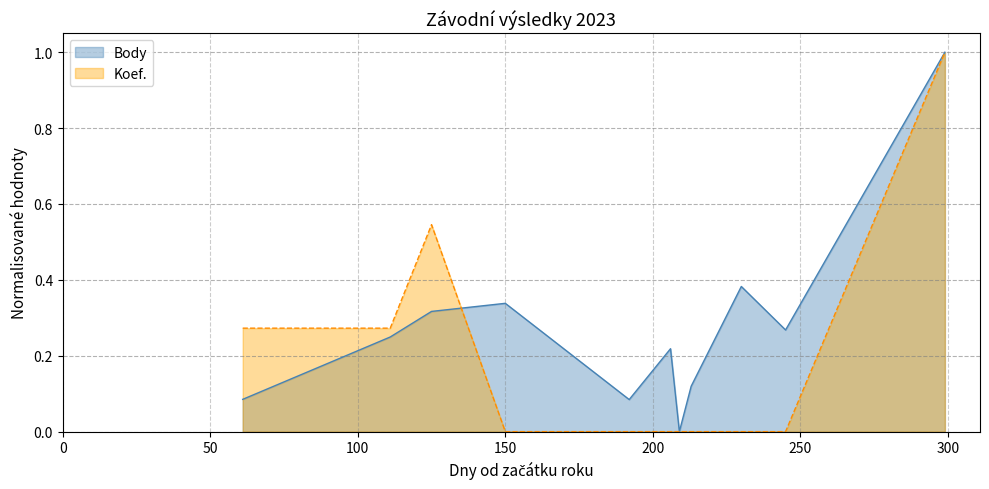

What is the difference between the maximum and minimum values in the Body series?

1.0